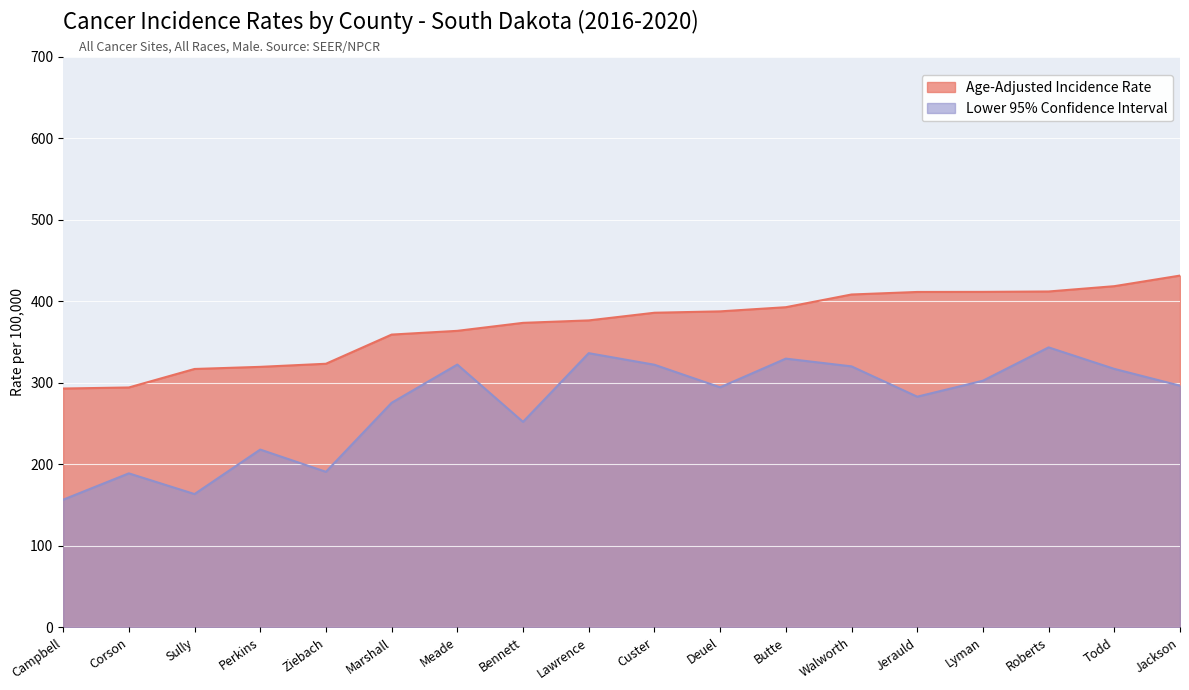

At which label does Age-Adjusted Incidence Rate first exceed 386?

Deuel